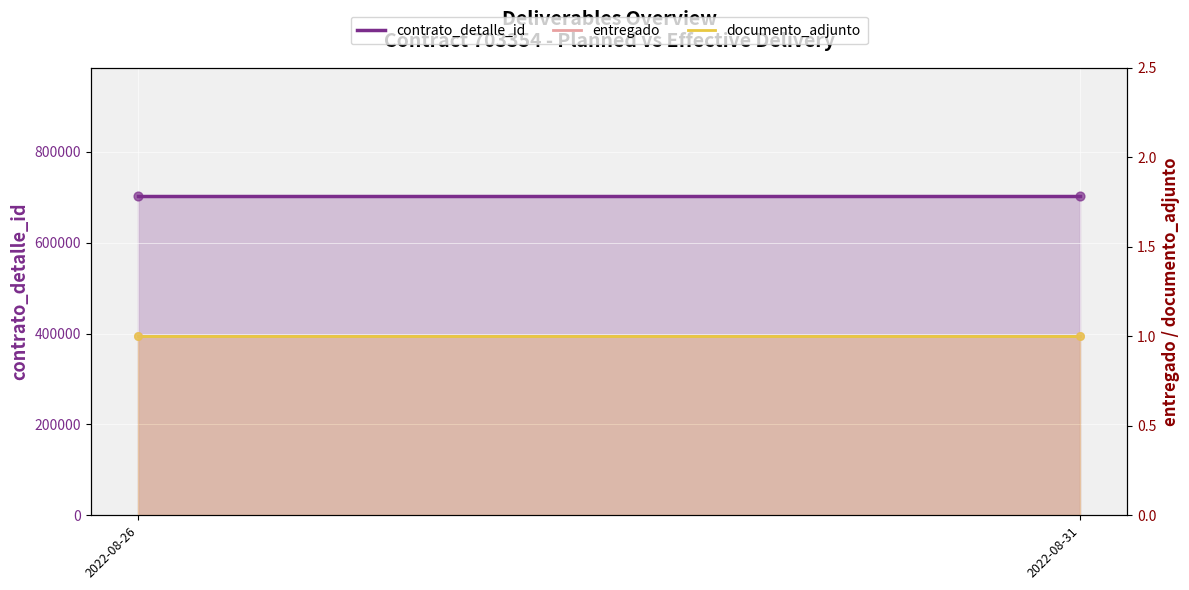

At how many categories does at least one series exceed 697899?

2